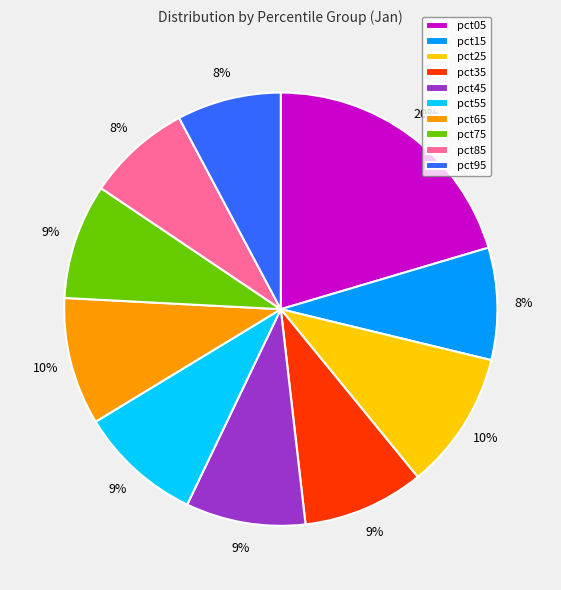

Is it true that pct05 is 20% of the pie?

True